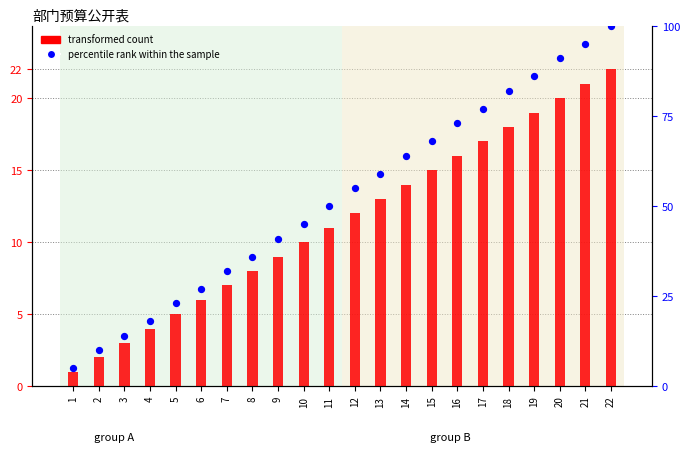

Which series reaches the minimum Y coordinate?

transformed count